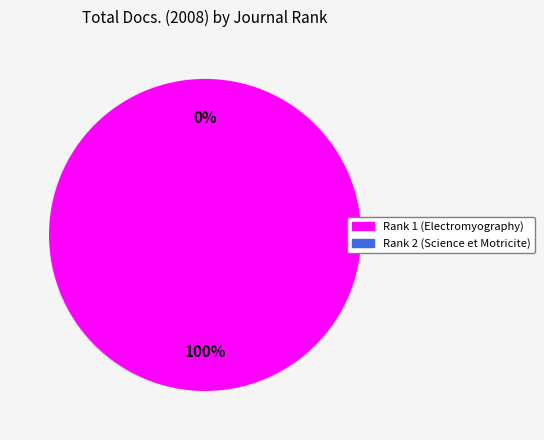

To the nearest percent, what is the combined percentage of Rank 1 (Electromyography) and Rank 2 (Science et Motricite)?

100%